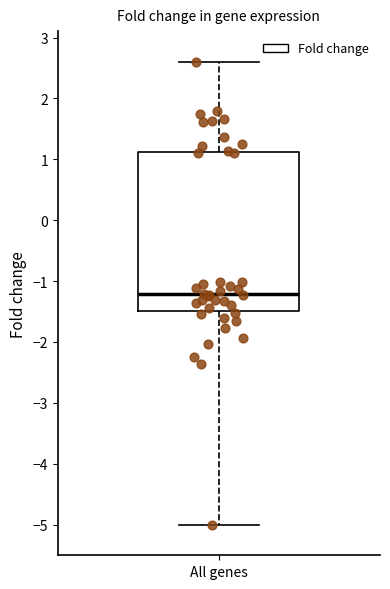

Where does the upper whisker of the box for All genes end on the y-axis? The values are not printed on the chart, so give them approximately, as read against the axis.

2.6